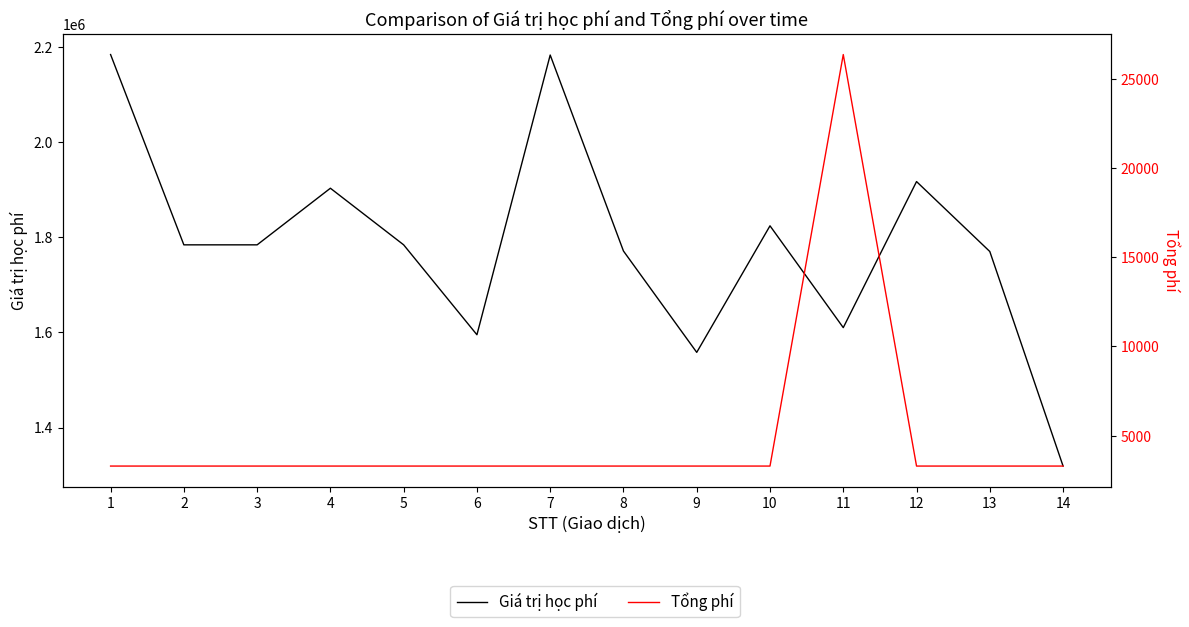

How many data points in Giá trị học phí are less than 1784000?

6